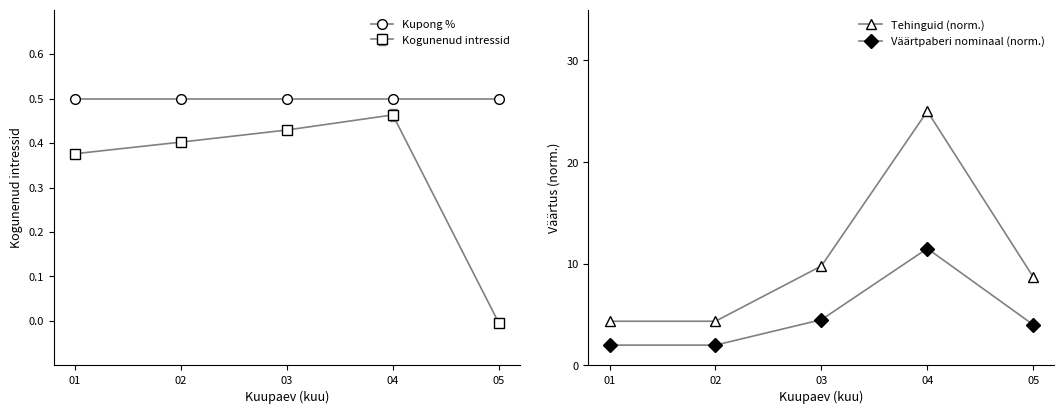

Between 02 and 04, which series saw the biggest shift?

Tehinguid (norm.)